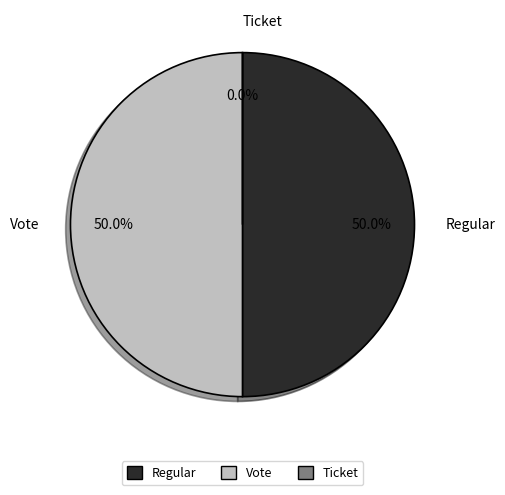

Does any single category account for the majority?

No